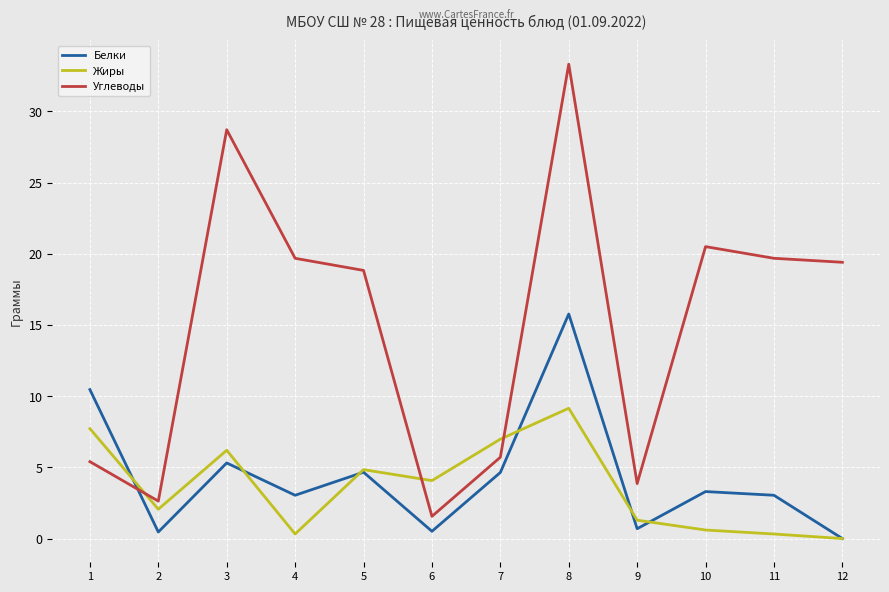

Between 8 and 12, which series saw the biggest shift?

Белки